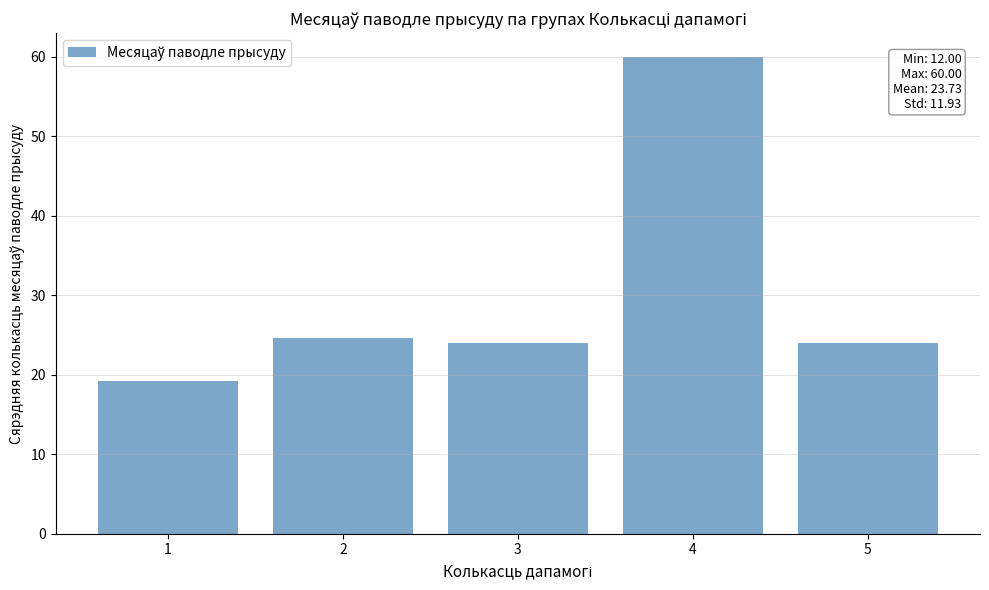

What is the difference between the second highest and minimum values?

5.5